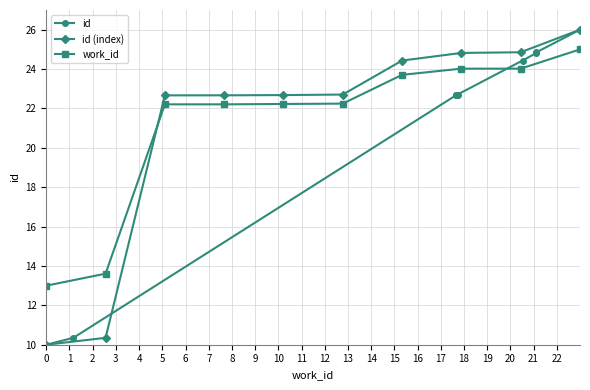

What is the lowest value of the id (index) series?

10.0